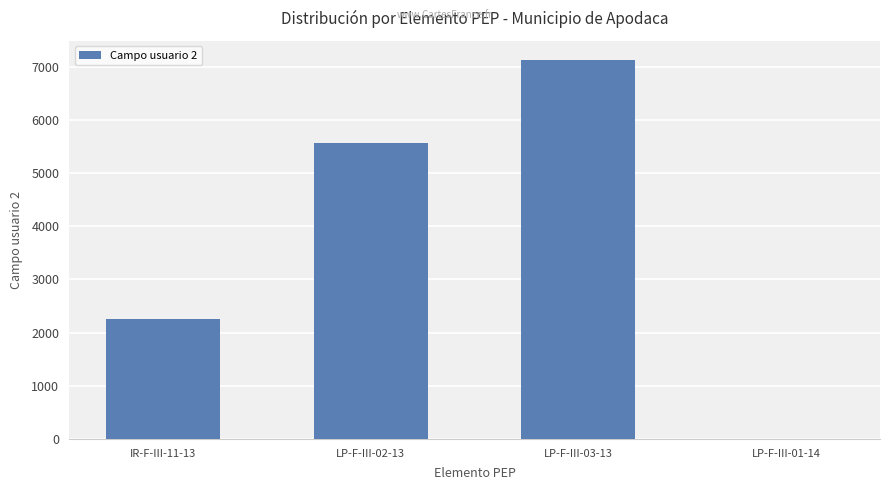

Where is the data nearest to the value 3564?

IR-F-III-11-13